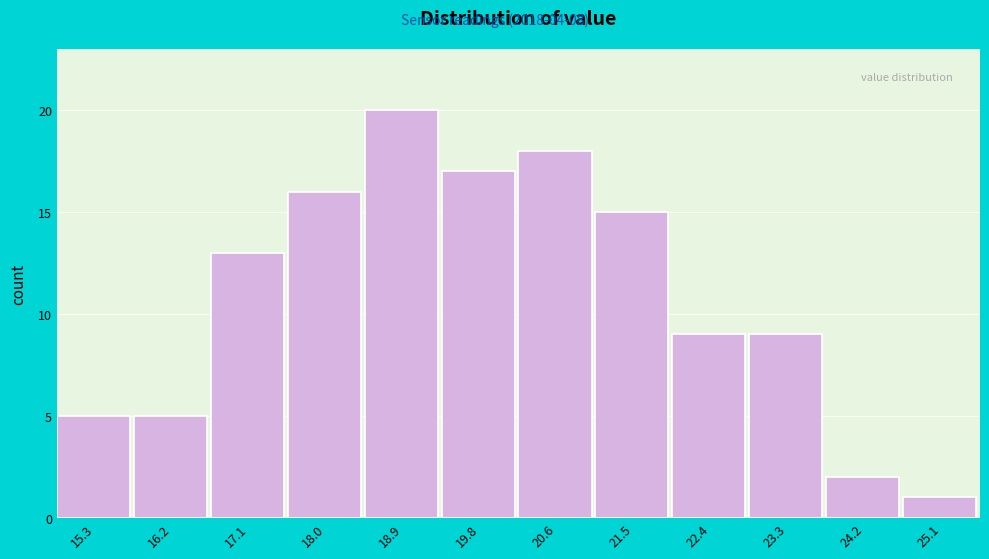

Reading left to right, list every bar in this chart as the range it spans on the x-axis followed by its height. Neither the bar edges nor the heights are printed on the chart, so give them approximately, as read against the axes.

14.9 to 15.8: 5
15.8 to 16.7: 5
16.7 to 17.6: 13
17.6 to 18.4: 16
18.4 to 19.3: 20
19.3 to 20.2: 17
20.2 to 21.1: 18
21.1 to 22.0: 15
22.0 to 22.9: 9
22.9 to 23.7: 9
23.7 to 24.6: 2
24.6 to 25.5: 1